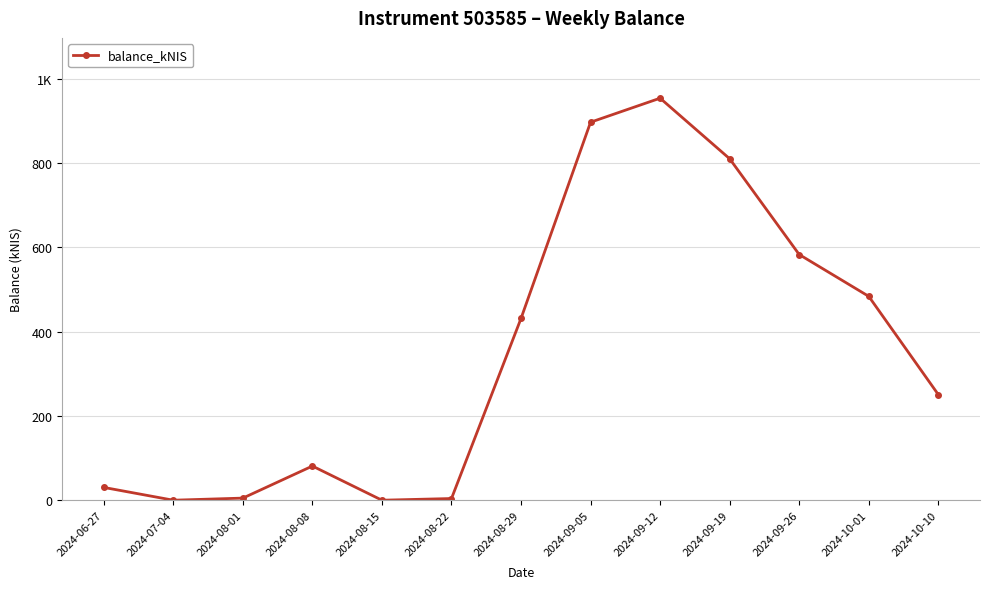

Is it true that the value at 2024-08-22 is 6.8?

False